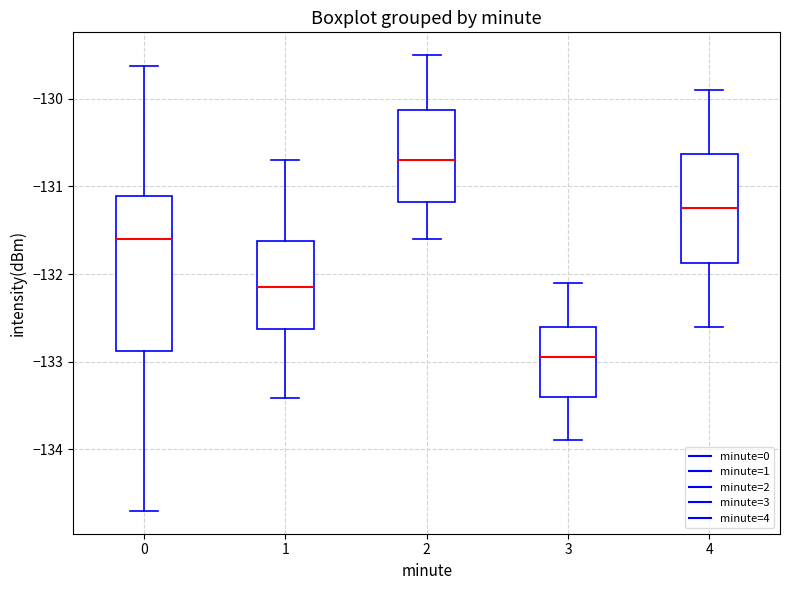

Where is the lower edge of the box at x = 2 on the y-axis? The values are not printed on the chart, so give them approximately, as read against the axis.

-131.2